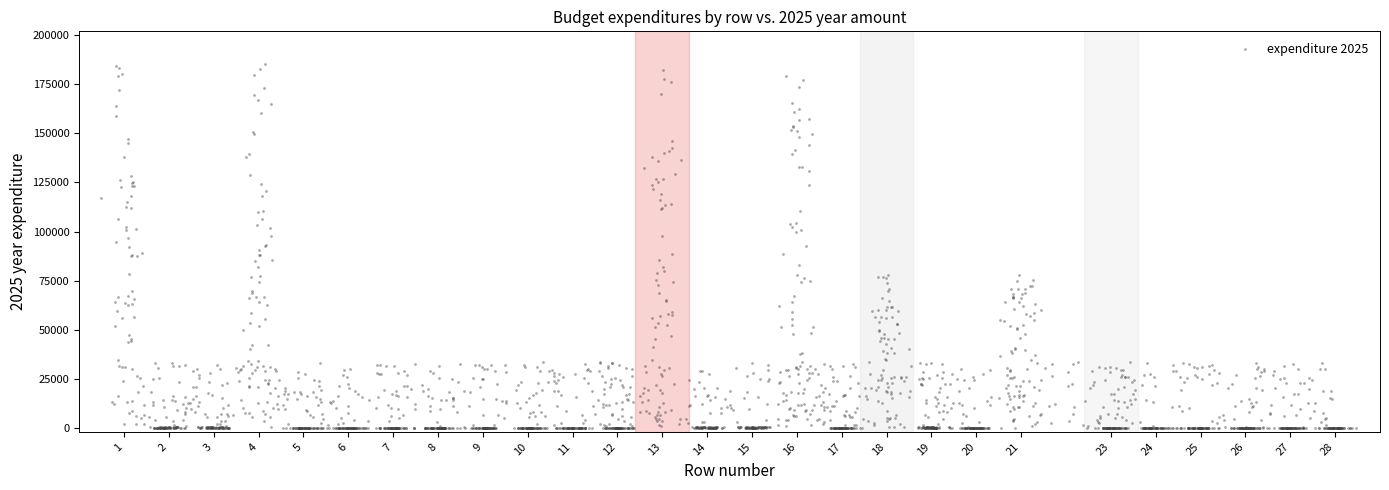

What is the range of X values (max minus min)?

28.0